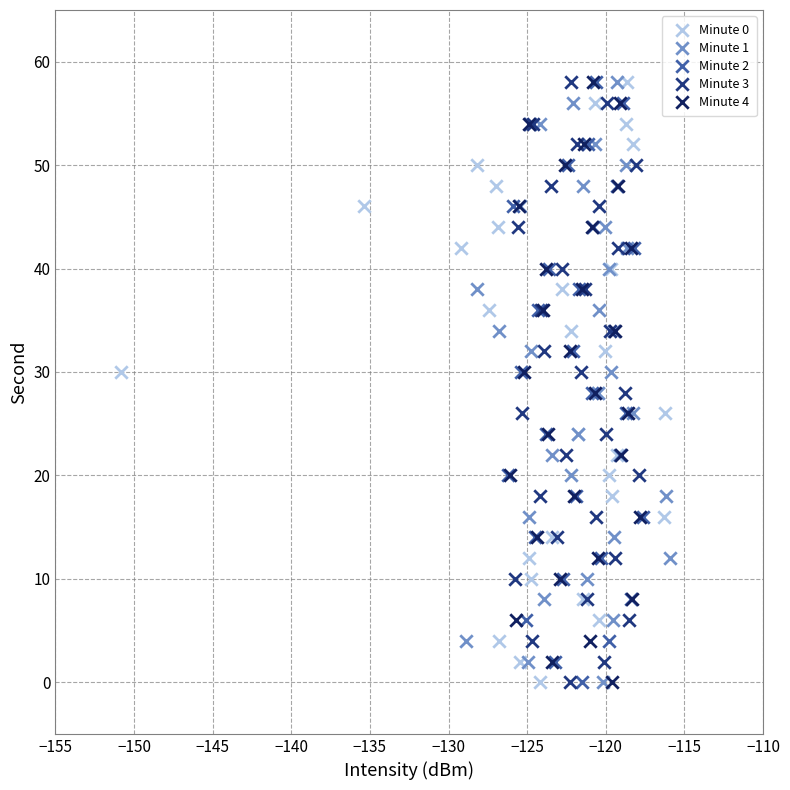

What are all the series names shown in the legend?

Minute 0, Minute 1, Minute 2, Minute 3, Minute 4